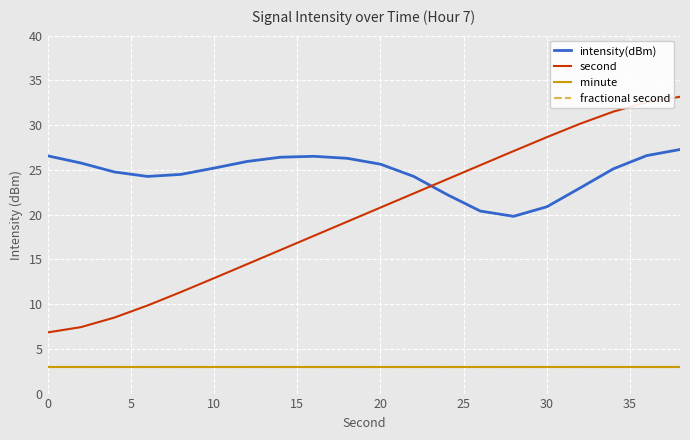

True or false: minute and fractional second intersect in this chart.

False